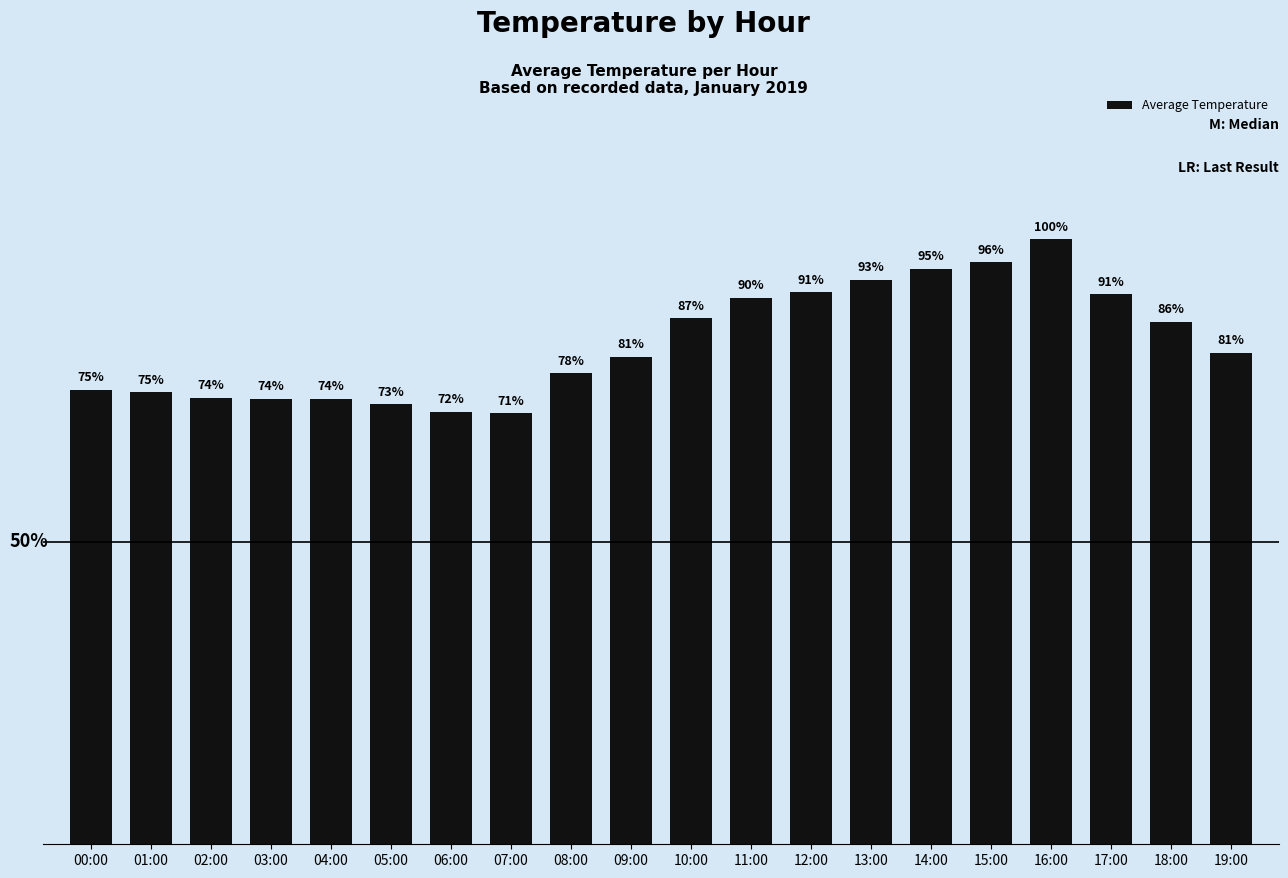

What is the difference between the second highest and minimum values?

8.2